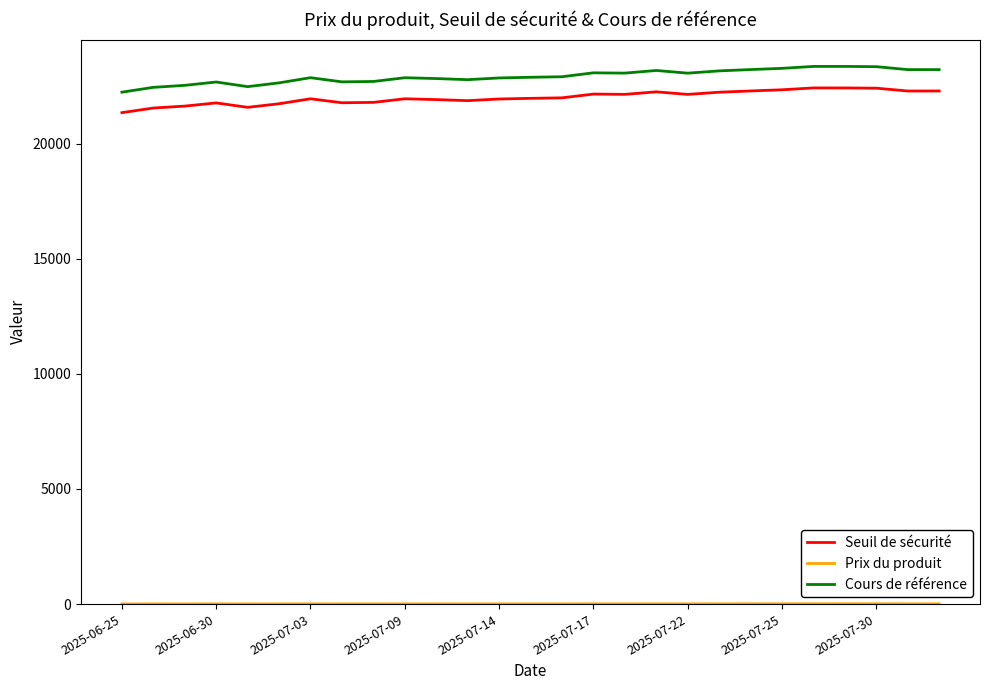

Which series has the largest range (max minus min)?

Cours de référence